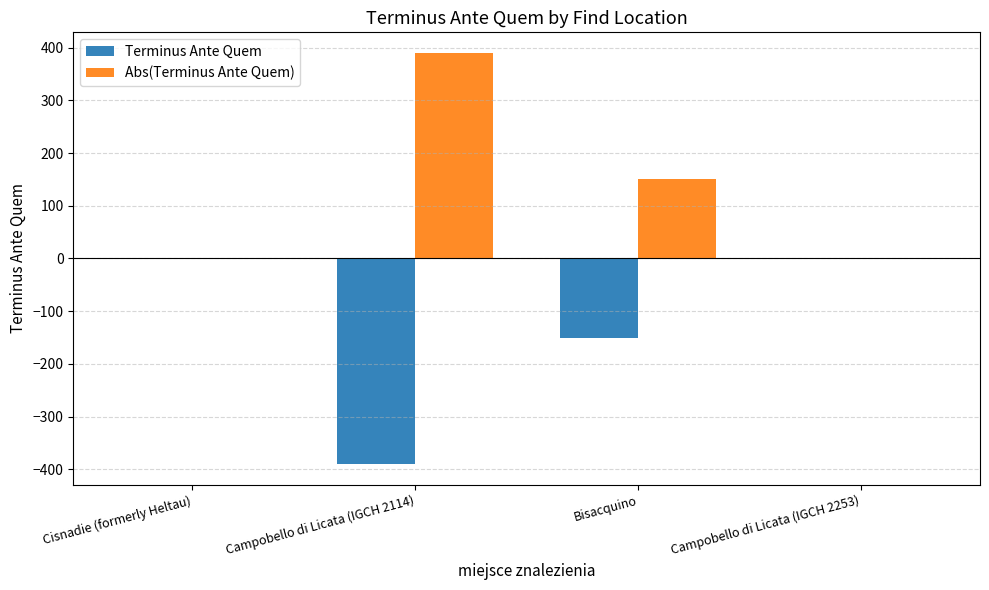

What value does the Abs(Terminus Ante Quem) series have at Campobello di Licata (IGCH 2253)?

1